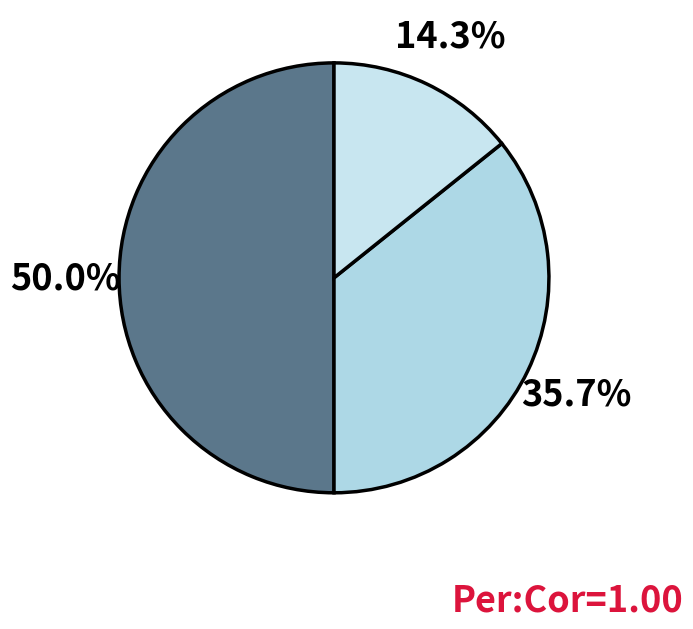

Count the number of slices in the pie.

3